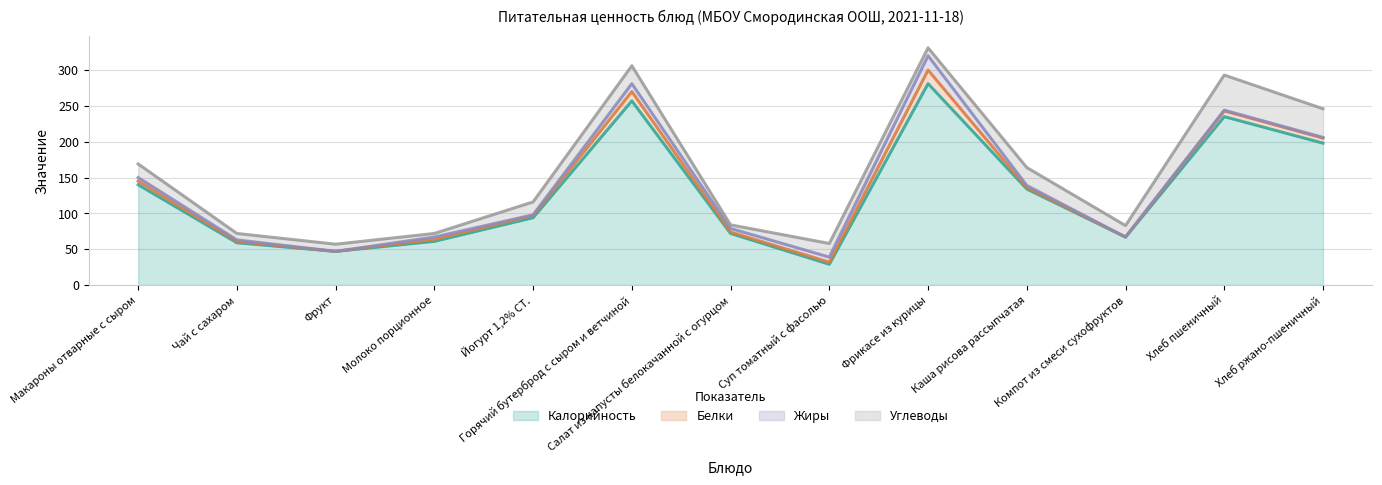

Where is Калорийность nearest to the value 155?

Макароны отварные с сыром